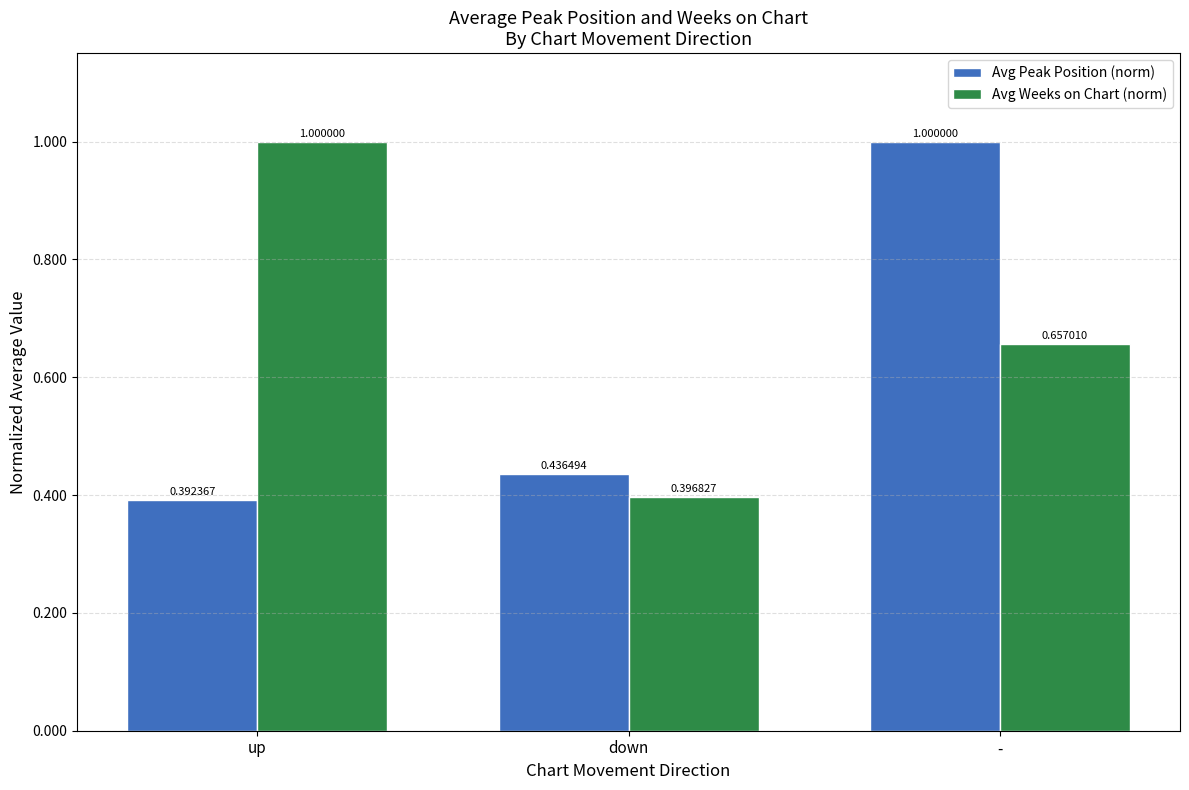

Rank the categories by Avg Weeks on Chart (norm) value from lowest to highest.

down, -, up